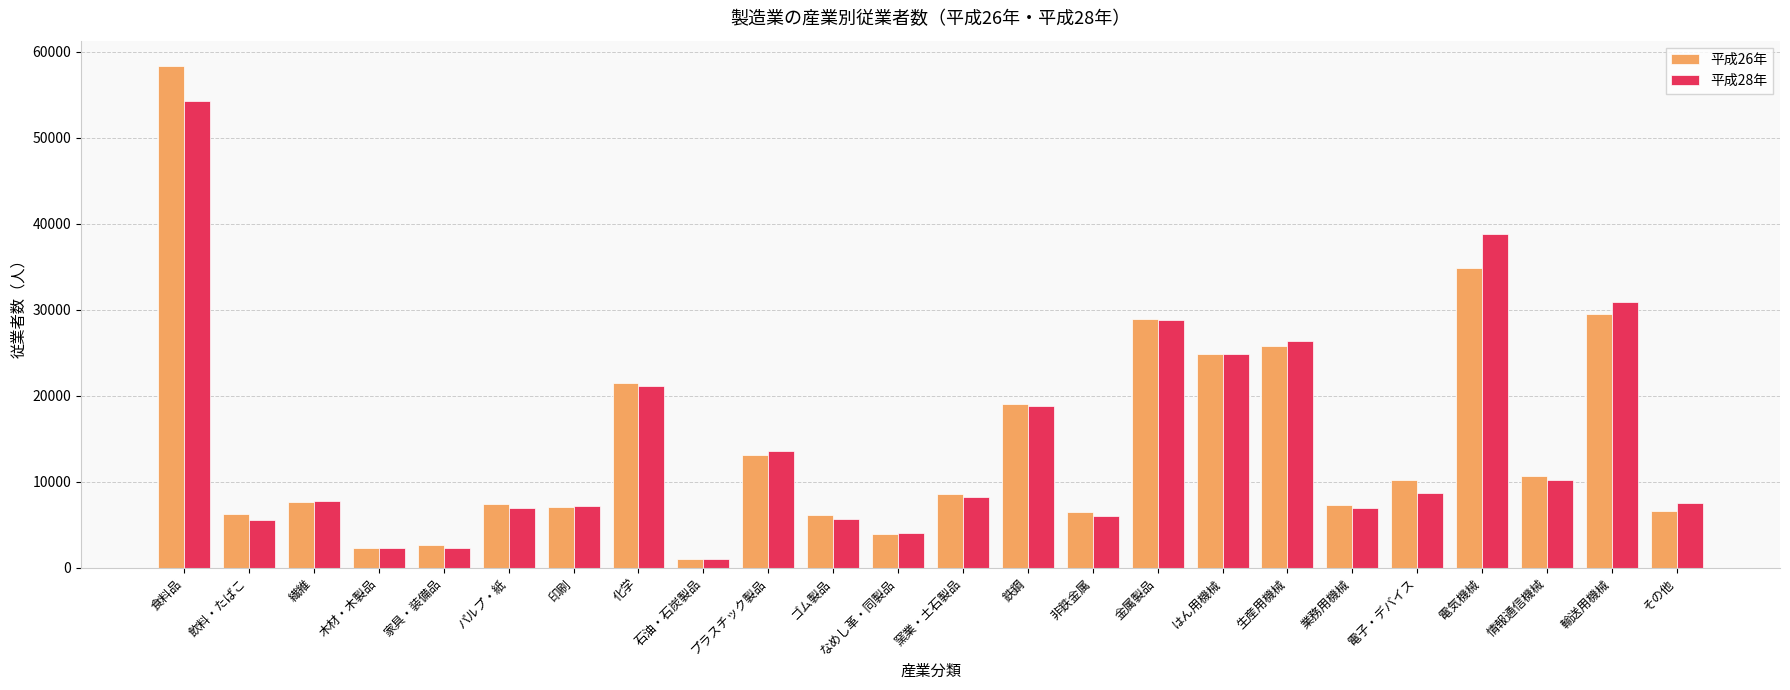

What is the average value of the 平成28年 series?

14504